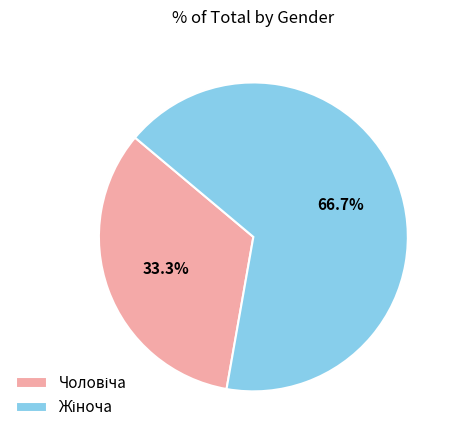

Is there a majority slice in this chart?

Yes